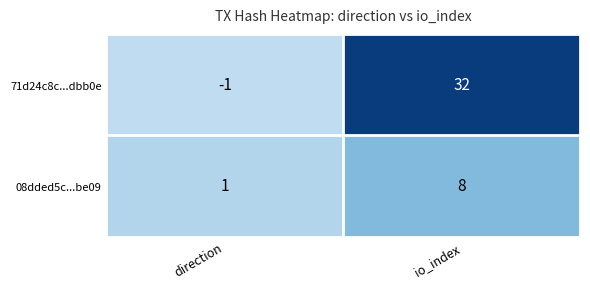

How many distinct data groups are displayed?

2